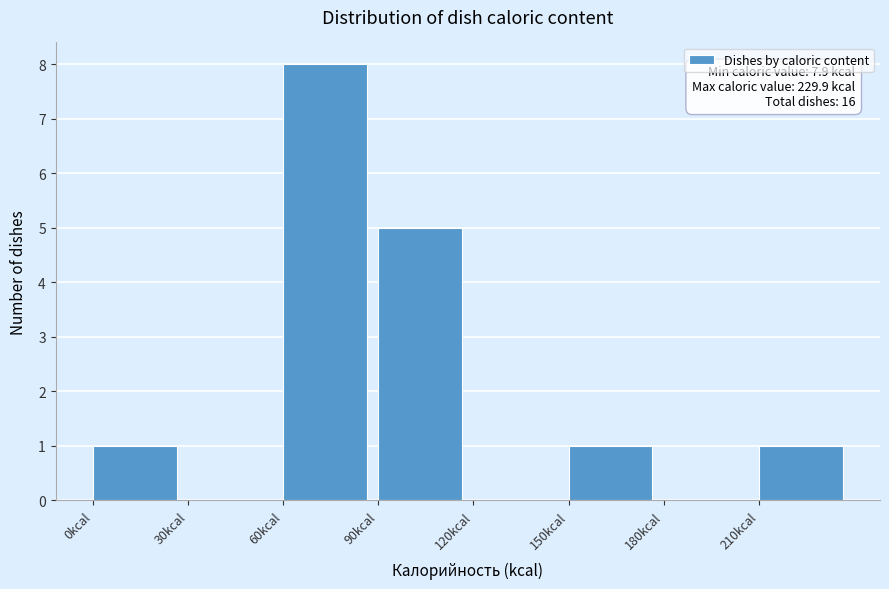

Over which range of the x-axis is the bar tallest?

60 to 90